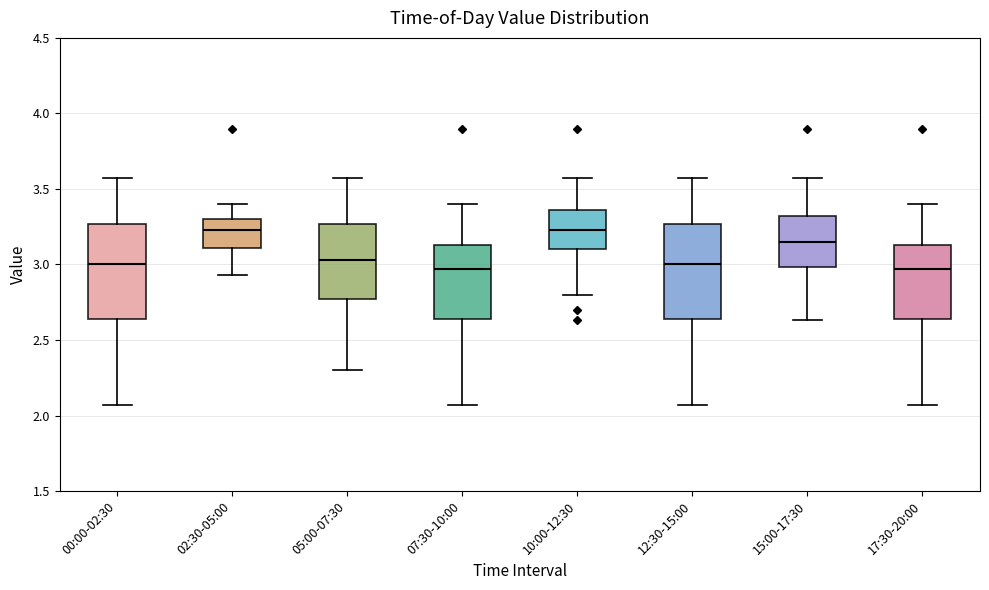

Reading left to right, read every box against the y-axis: the position of its median line, the range the box covers, and the ends of its whiskers. The values are not printed on the chart, so give them approximately, as read against the axis.

00:00-02:30: median 3.00, box 2.65 to 3.25, whiskers 2.05 to 3.55
02:30-05:00: median 3.25, box 3.10 to 3.30, whiskers 2.95 to 3.40
05:00-07:30: median 3.05, box 2.75 to 3.25, whiskers 2.30 to 3.55
07:30-10:00: median 2.95, box 2.65 to 3.15, whiskers 2.05 to 3.40
10:00-12:30: median 3.25, box 3.10 to 3.35, whiskers 2.80 to 3.55
12:30-15:00: median 3.00, box 2.65 to 3.25, whiskers 2.05 to 3.55
15:00-17:30: median 3.15, box 3.00 to 3.30, whiskers 2.65 to 3.55
17:30-20:00: median 2.95, box 2.65 to 3.15, whiskers 2.05 to 3.40